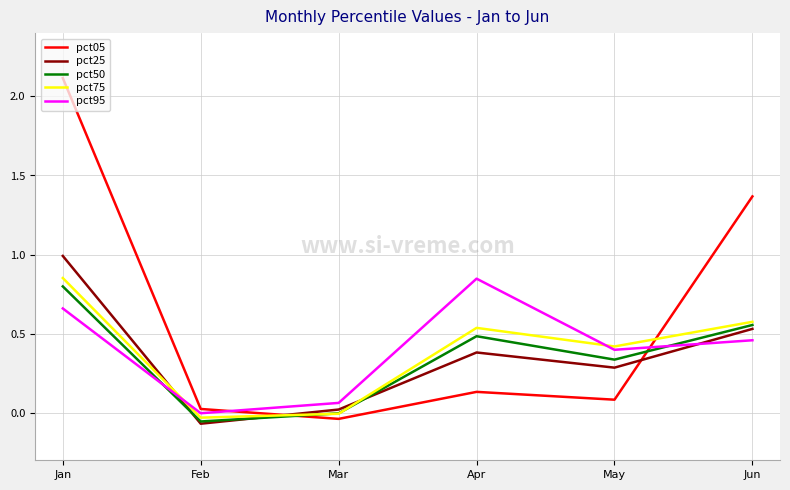

True or false: pct50 and pct95 cross at least once.

True